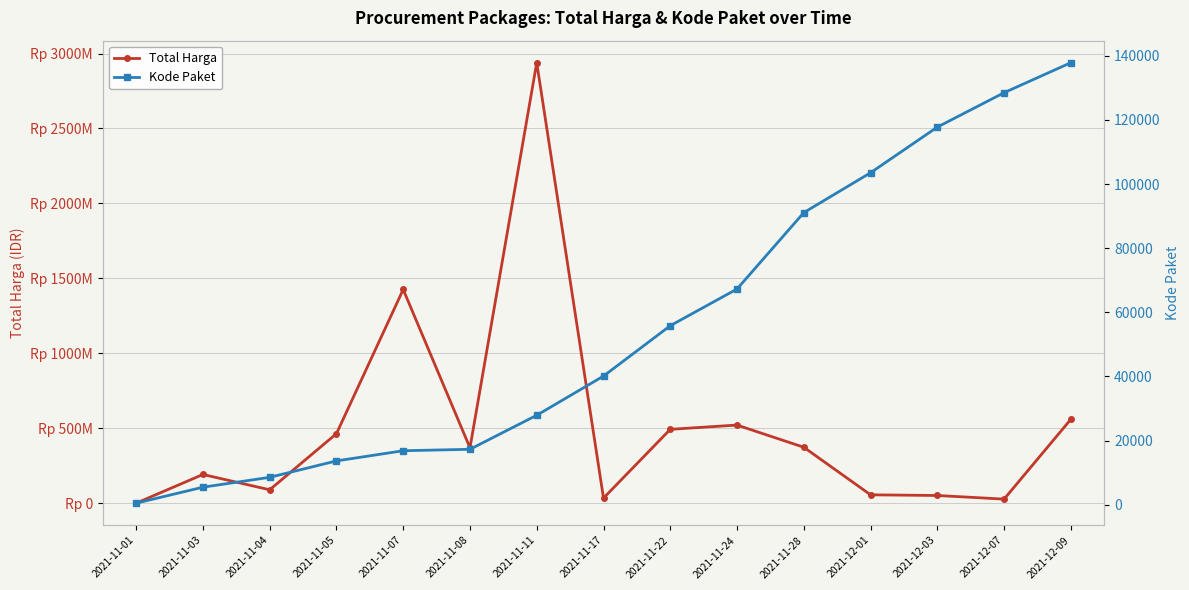

What is the spread (max minus min) of values at 2021-11-04?

89661545